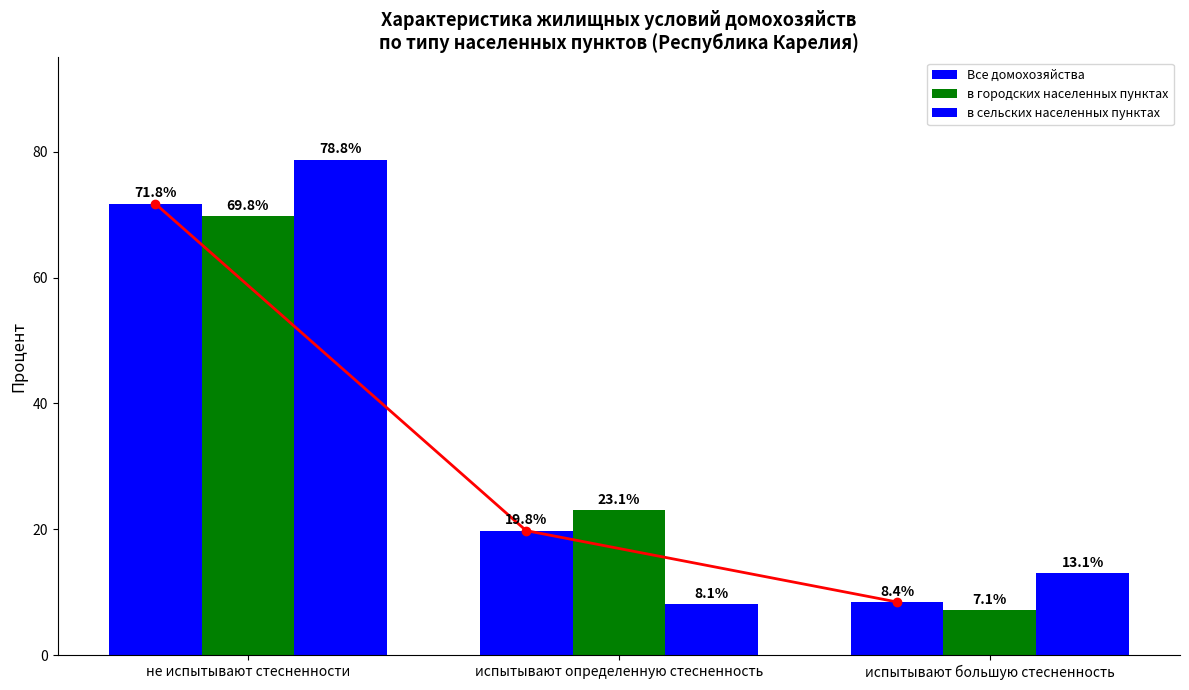

What is the greatest value displayed?

78.8